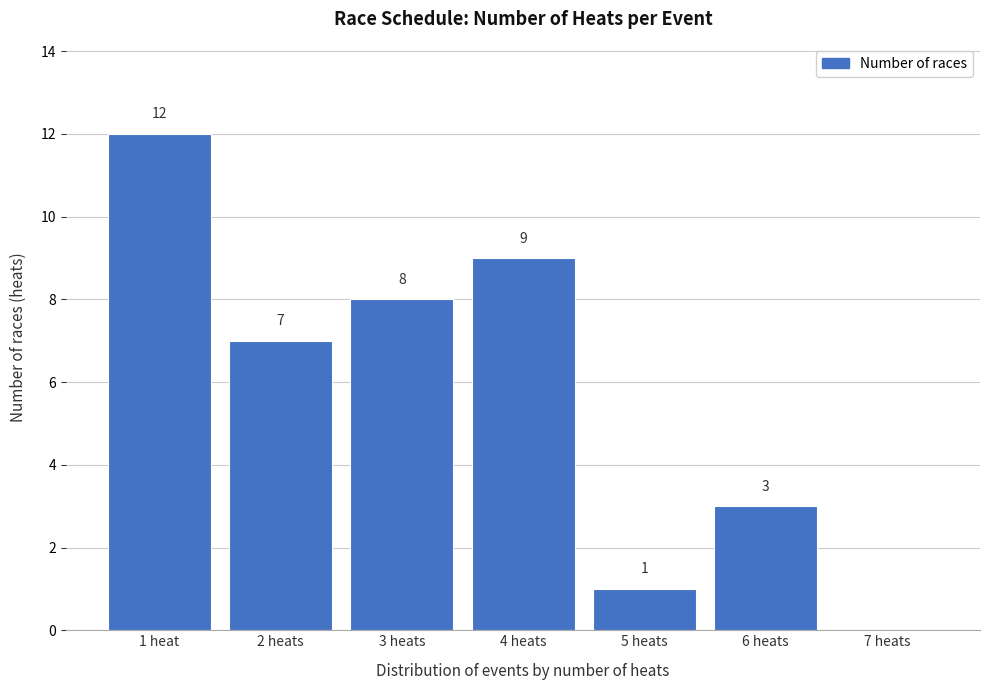

Reading left to right, what are all the values shown in this chart?

1 heat=12	2 heats=7	3 heats=8	4 heats=9	5 heats=1	6 heats=3	7 heats=0